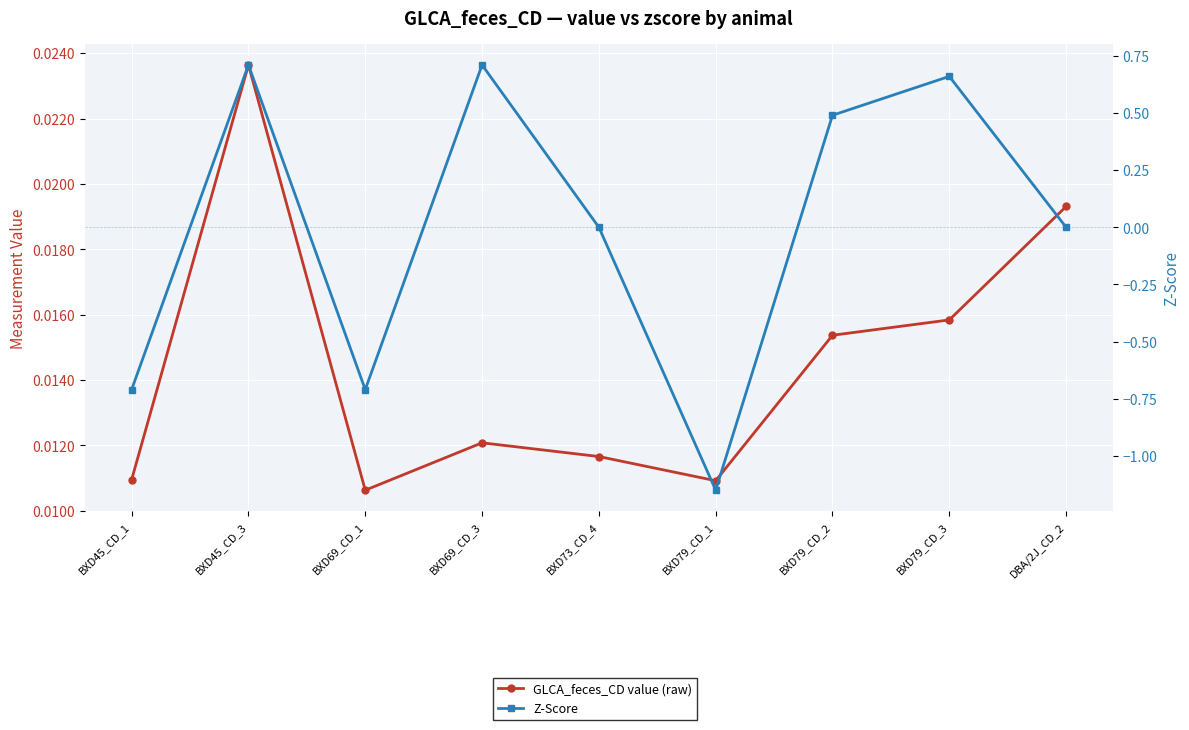

How many intersections are there between Z-Score and GLCA_feces_CD value (raw)?

6